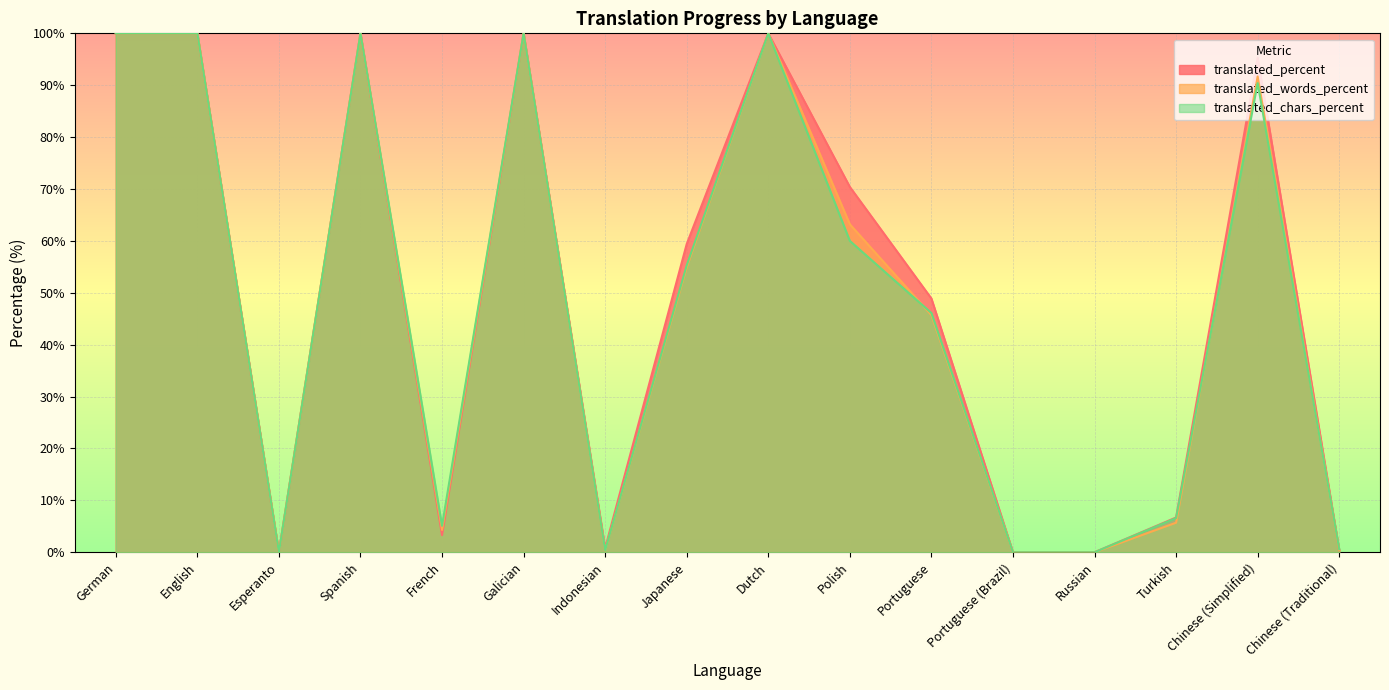

Where is the first local minimum for translated_percent?

Esperanto